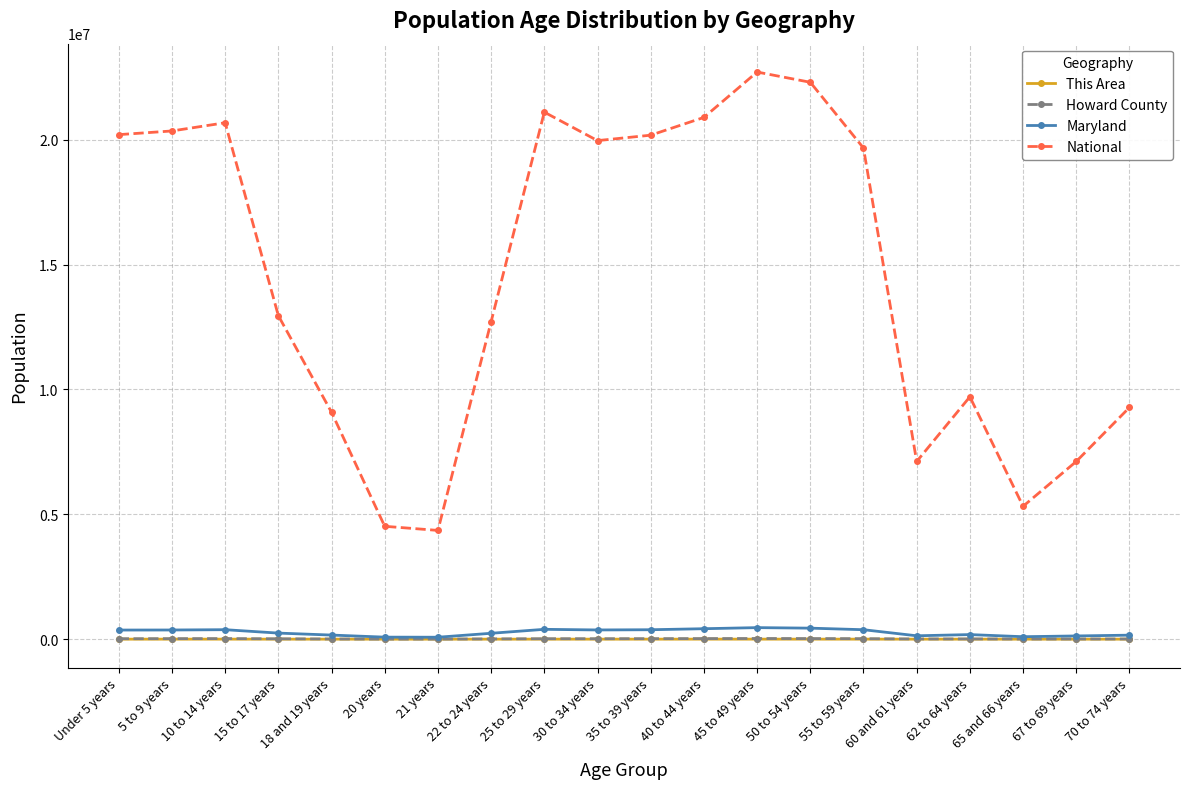

True or false: Maryland has more than 1 interior local peaks.

True